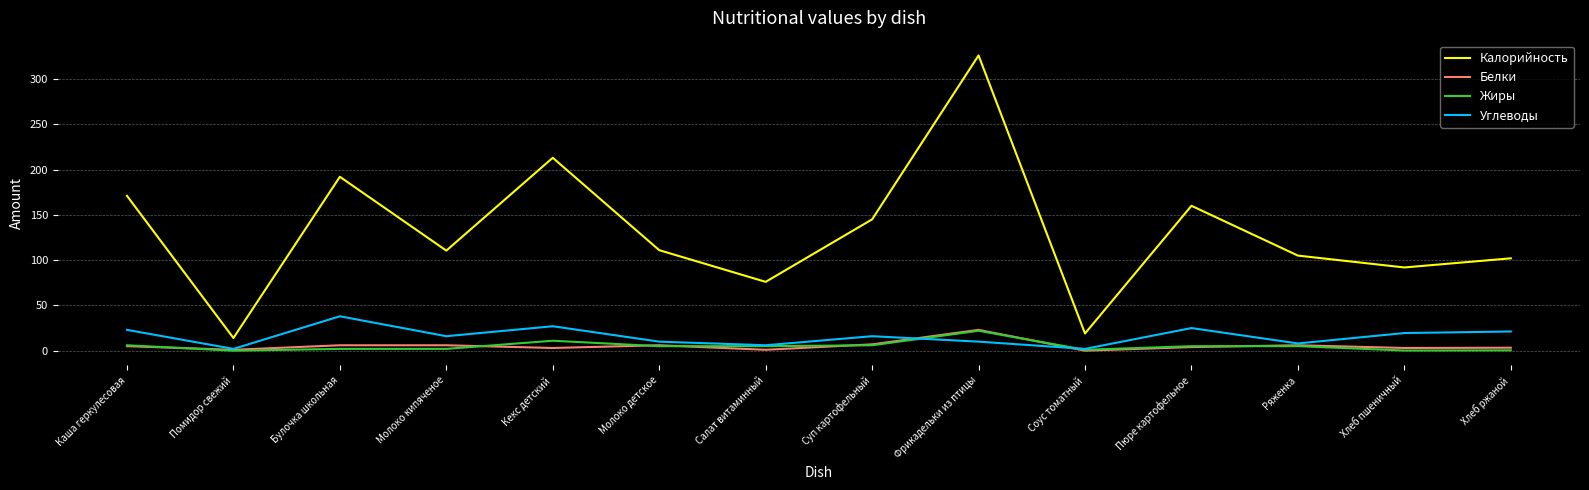

What is the difference between the Жиры values at Хлеб ржаной and Салат витаминный?

4.6